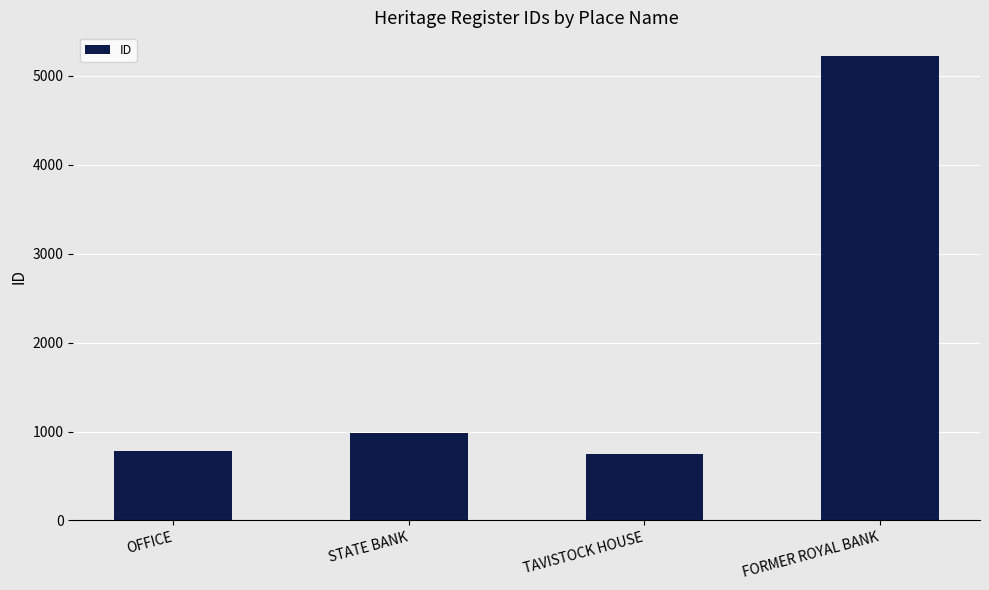

What is the minimum value shown in the chart?

751